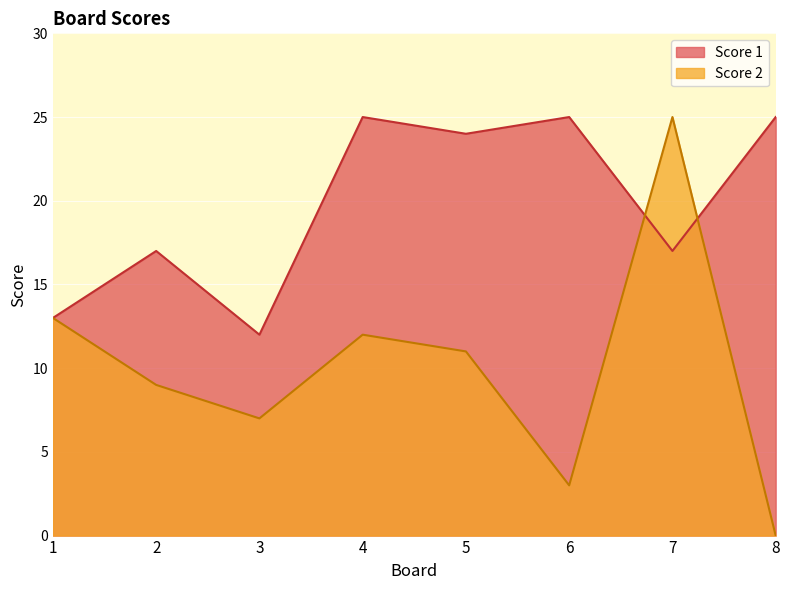

How many data points in Score 1 are less than 24?

4